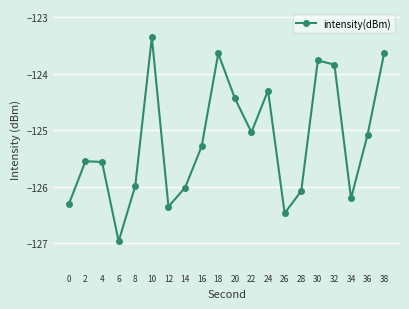

True or false: there are more than 2 points higher than both neighbors.

True